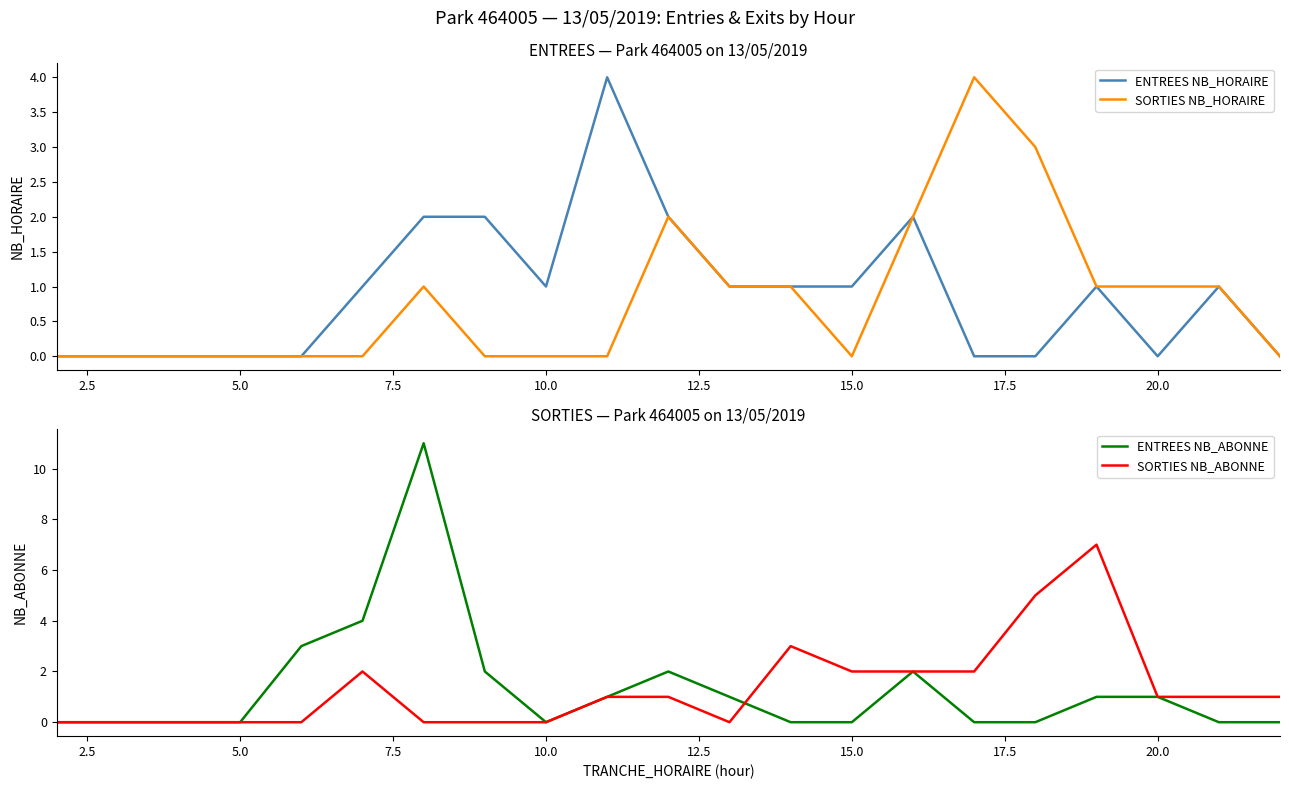

What is the value of the ENTREES NB_HORAIRE point at the 7th from the left?

2